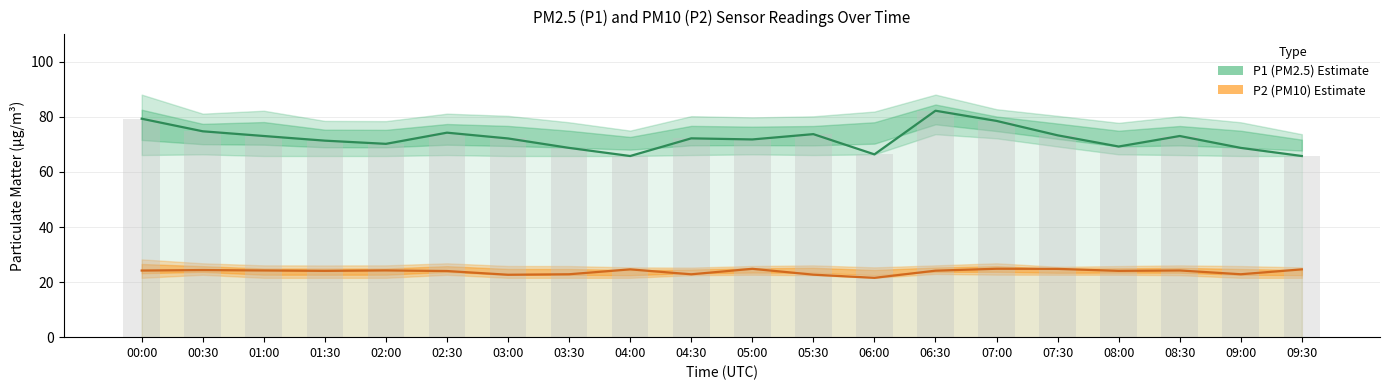

Reading left to right, list all the values displayed in this chart.

P1 (PM2.5) Estimate: 00:00=79.3	00:30=74.8	01:00=73.1	01:30=71.4	02:00=70.2	02:30=74.3	03:00=72.2	03:30=68.8	04:00=65.8	04:30=72.2	05:00=71.8	05:30=73.8	06:00=66.4	06:30=82.2	07:00=78.5	07:30=73.3	08:00=69.2	08:30=73.1	09:00=68.8	09:30=65.8
P2 (PM10) Estimate: 00:00=24.2	00:30=24.4	01:00=24.2	01:30=24.1	02:00=24.2	02:30=24.0	03:00=22.7	03:30=22.9	04:00=24.6	04:30=22.8	05:00=24.8	05:30=22.7	06:00=21.6	06:30=24.1	07:00=24.9	07:30=24.8	08:00=24.1	08:30=24.2	09:00=22.9	09:30=24.6